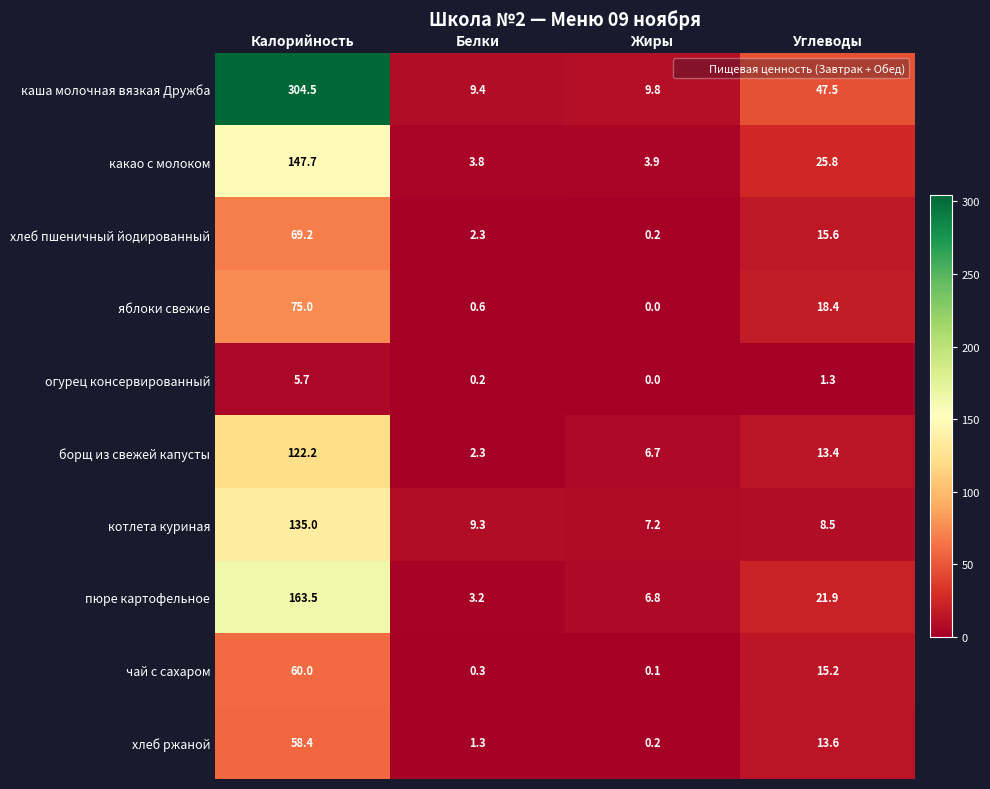

What is the difference between the чай с сахаром values at Калорийность and Жиры?

59.9